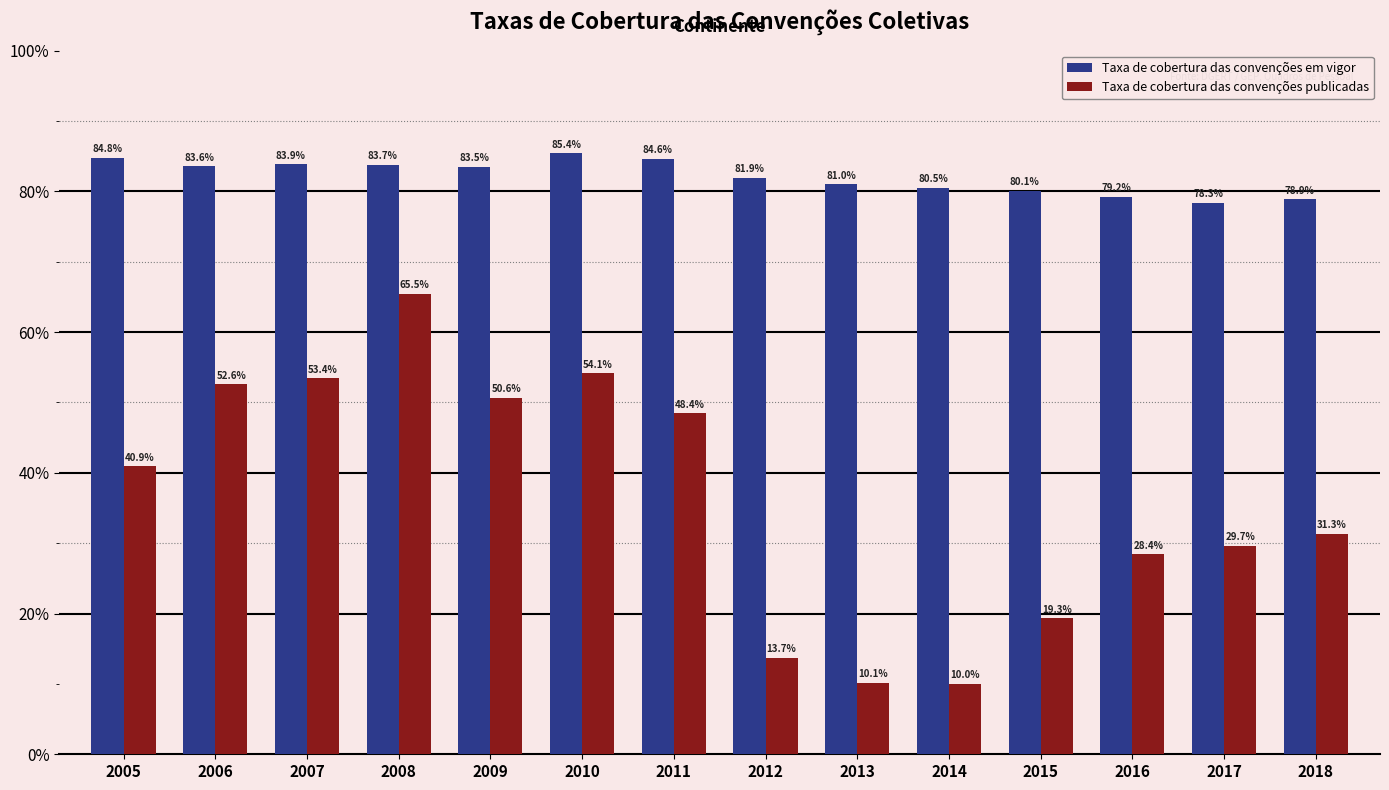

What is the total value across all series at 2008?

1.5